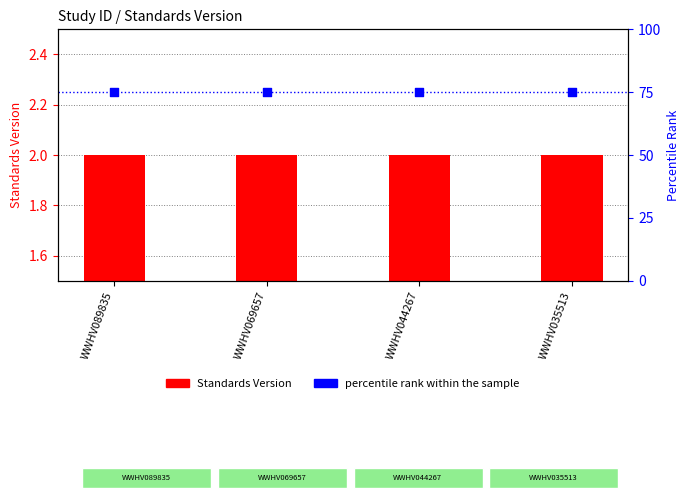

Which series has the widest spread of Y values?

Standards Version